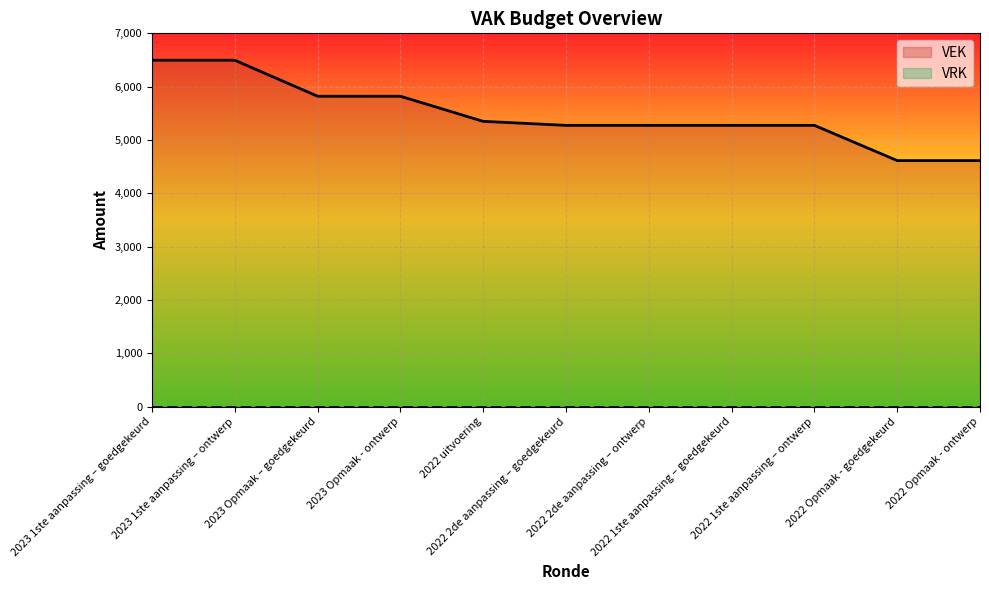

Between 2022 uitvoering and 2022 Opmaak - ontwerp, which is larger?

2022 uitvoering